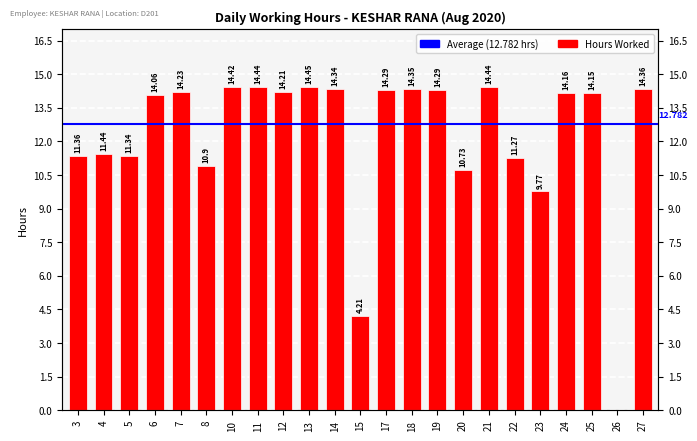

What is the difference between the values at 11 and 17?

0.2